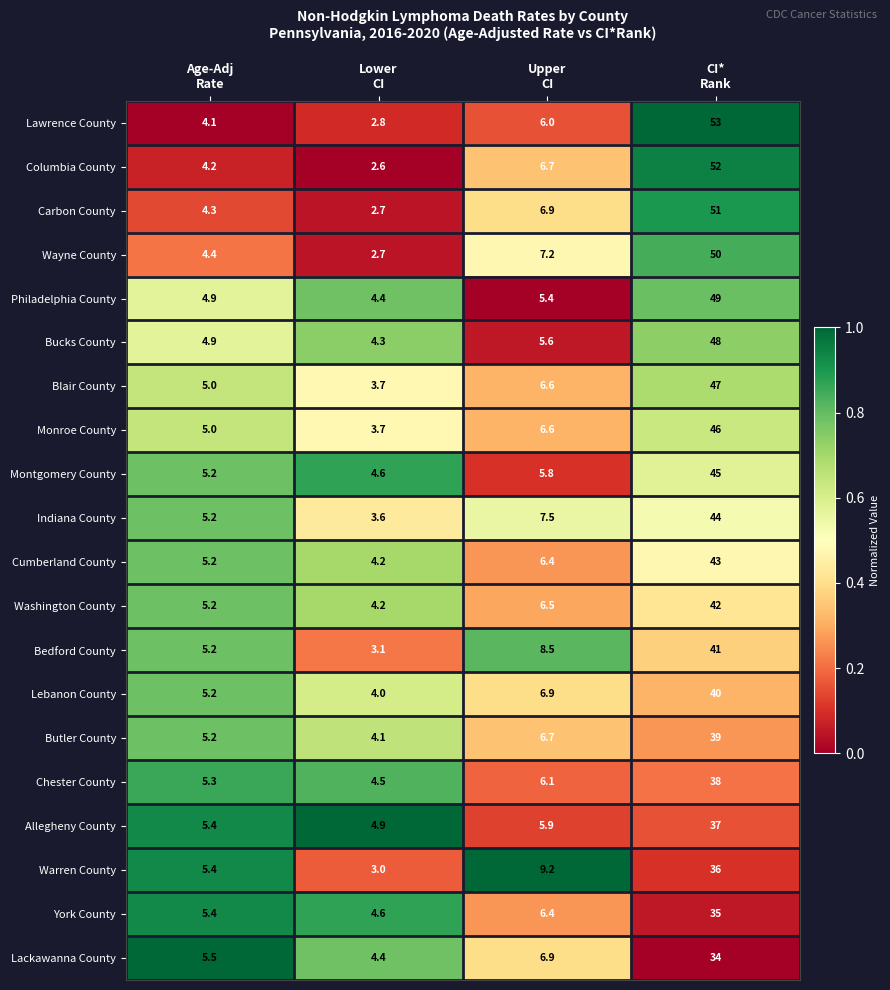

Which series has the largest total across all categories?

Lawrence County